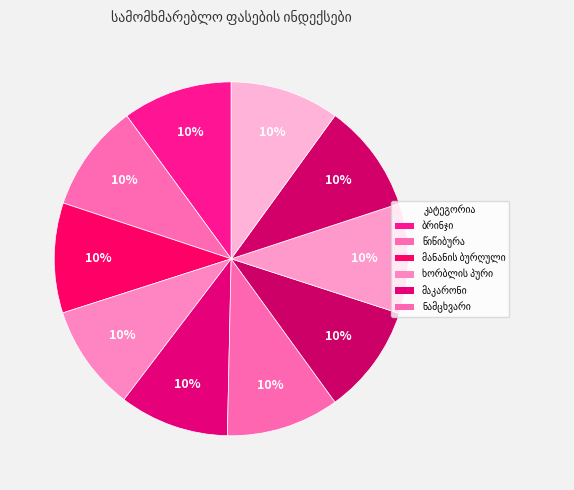

How many slices are in this pie chart?

10